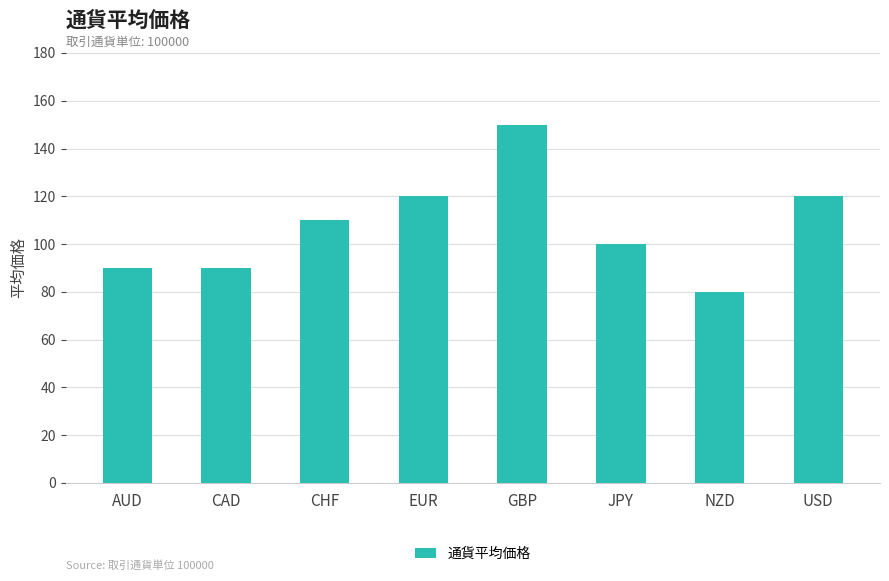

What value does the data have at USD?

120